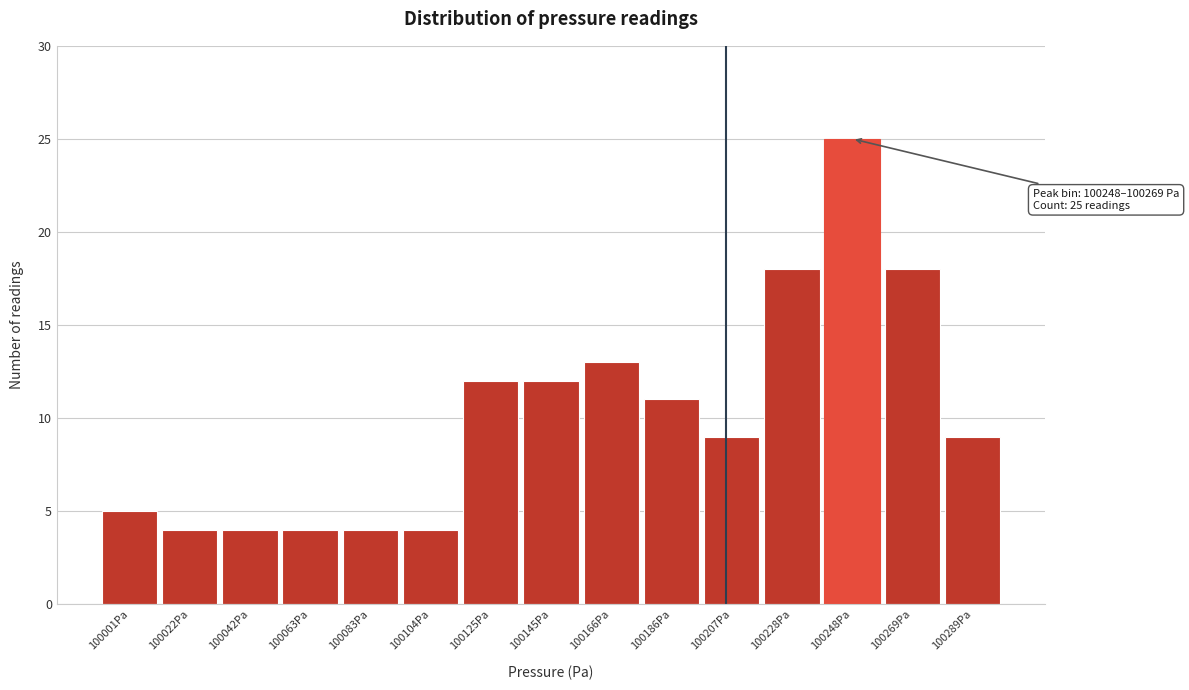

Reading left to right, list all the values displayed in this chart.

100001Pa=5	100022Pa=4	100042Pa=4	100063Pa=4	100083Pa=4	100104Pa=4	100125Pa=12	100145Pa=12	100166Pa=13	100186Pa=11	100207Pa=9	100228Pa=18	100248Pa=25	100269Pa=18	100289Pa=9